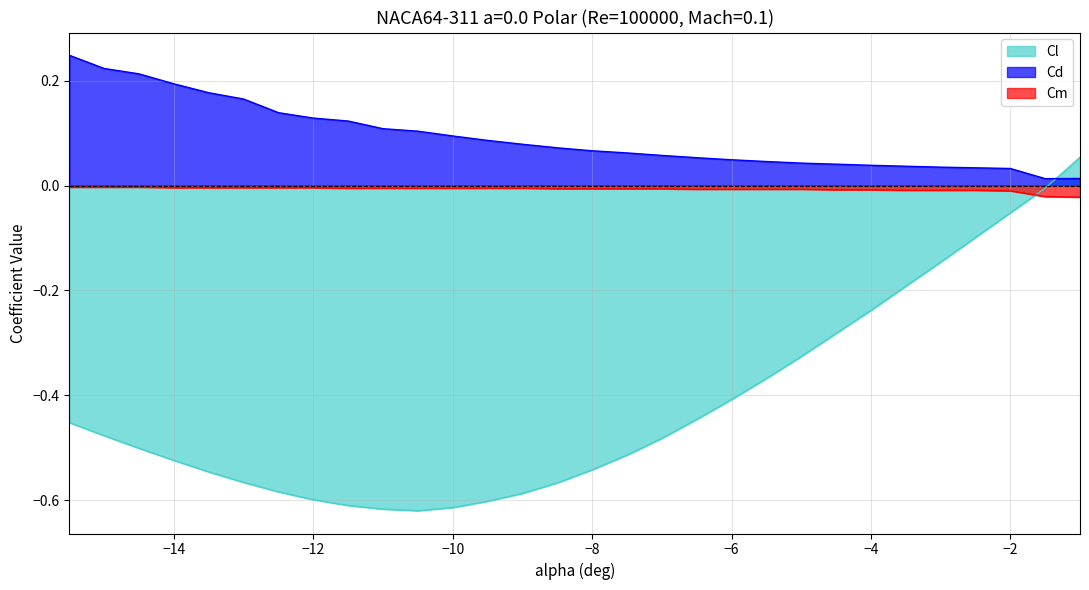

How many lines are shown in the chart?

3